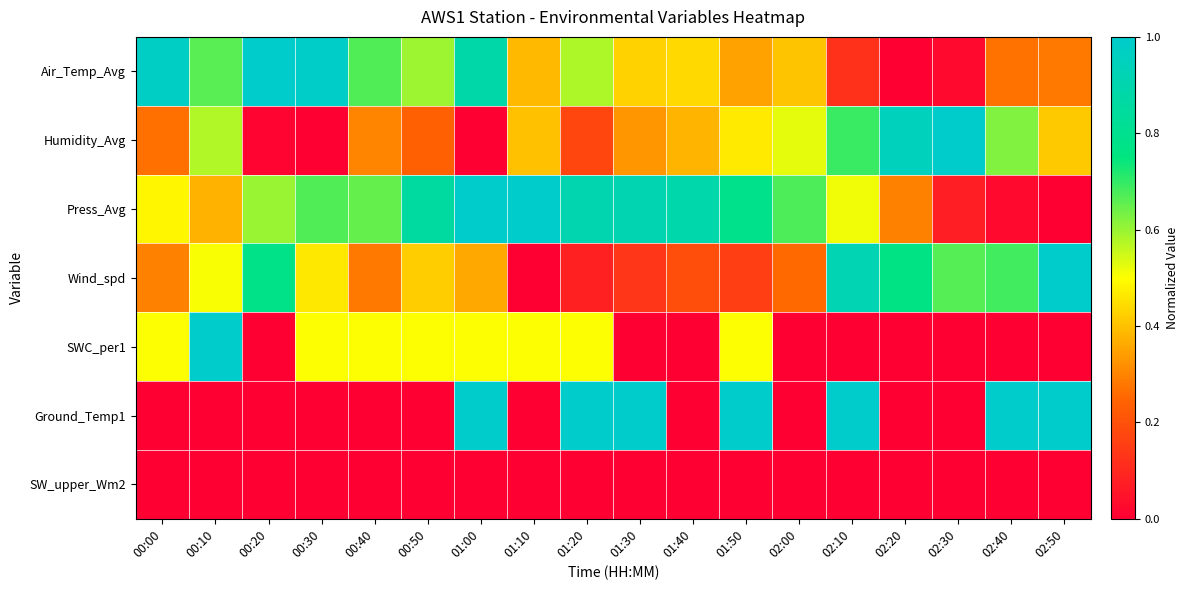

Reading right to left, extract all data points from this chart.

Air_Temp_Avg: 02:50=0.3	02:40=0.3	02:30=0.0	02:20=0.0	02:10=0.1	02:00=0.4	01:50=0.3	01:40=0.4	01:30=0.4	01:20=0.6	01:10=0.4	01:00=0.9	00:50=0.6	00:40=0.7	00:30=1.0	00:20=1.0	00:10=0.7	00:00=1.0
Humidity_Avg: 02:50=0.4	02:40=0.6	02:30=1.0	02:20=0.9	02:10=0.7	02:00=0.5	01:50=0.5	01:40=0.4	01:30=0.3	01:20=0.2	01:10=0.4	01:00=0.0	00:50=0.2	00:40=0.3	00:30=0.0	00:20=0.0	00:10=0.6	00:00=0.3
Press_Avg: 02:50=0.0	02:40=0.0	02:30=0.1	02:20=0.3	02:10=0.5	02:00=0.7	01:50=0.8	01:40=0.9	01:30=0.9	01:20=0.9	01:10=1.0	01:00=1.0	00:50=0.9	00:40=0.7	00:30=0.7	00:20=0.6	00:10=0.4	00:00=0.5
Wind_spd: 02:50=1.0	02:40=0.7	02:30=0.7	02:20=0.8	02:10=0.9	02:00=0.3	01:50=0.2	01:40=0.2	01:30=0.1	01:20=0.1	01:10=0.0	01:00=0.4	00:50=0.4	00:40=0.3	00:30=0.5	00:20=0.8	00:10=0.5	00:00=0.3
SWC_per1: 02:50=0.0	02:40=0.0	02:30=0.0	02:20=0.0	02:10=0.0	02:00=0.0	01:50=0.5	01:40=0.0	01:30=0.0	01:20=0.5	01:10=0.5	01:00=0.5	00:50=0.5	00:40=0.5	00:30=0.5	00:20=0.0	00:10=1.0	00:00=0.5
Ground_Temp1: 02:50=1.0	02:40=1.0	02:30=0.0	02:20=0.0	02:10=1.0	02:00=0.0	01:50=1.0	01:40=0.0	01:30=1.0	01:20=1.0	01:10=0.0	01:00=1.0	00:50=0.0	00:40=0.0	00:30=0.0	00:20=0.0	00:10=0.0	00:00=0.0
SW_upper_Wm2: 02:50=0.0	02:40=0.0	02:30=0.0	02:20=0.0	02:10=0.0	02:00=0.0	01:50=0.0	01:40=0.0	01:30=0.0	01:20=0.0	01:10=0.0	01:00=0.0	00:50=0.0	00:40=0.0	00:30=0.0	00:20=0.0	00:10=0.0	00:00=0.0